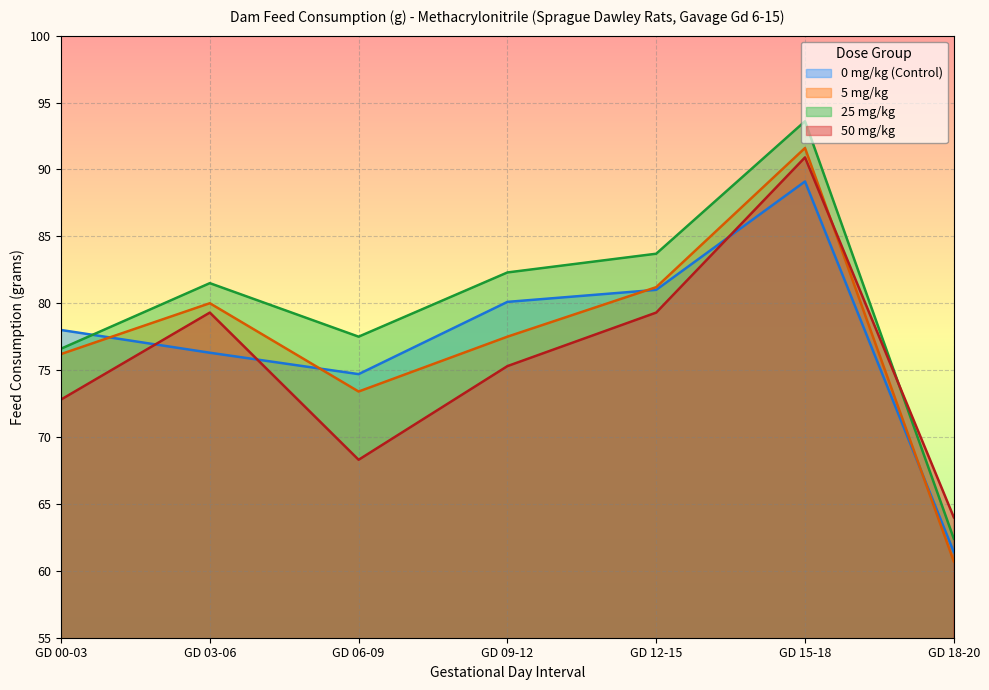

At which category does the chart reach its peak across all series?

GD 15-18